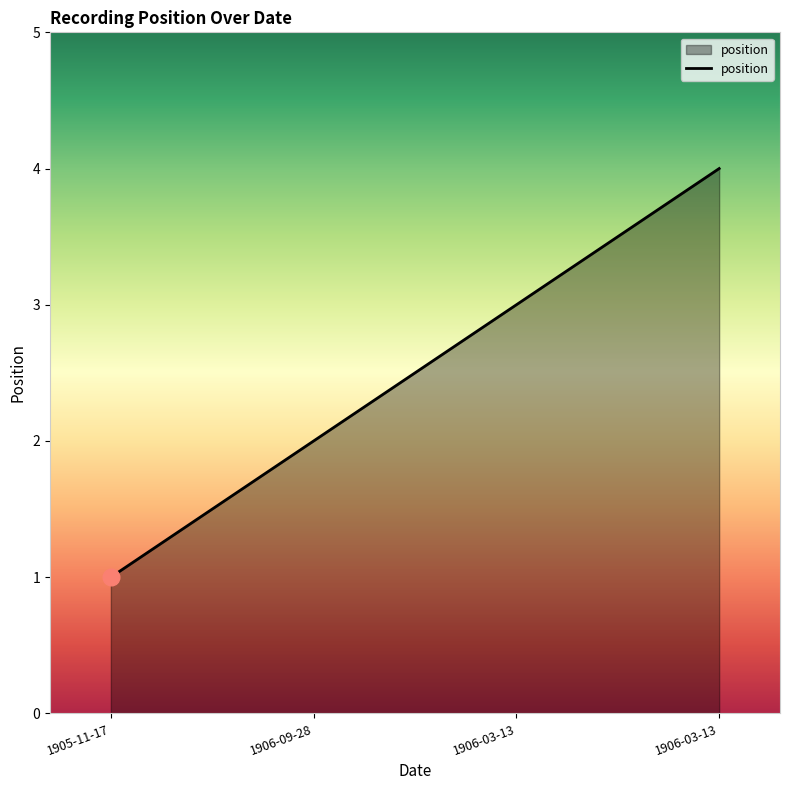

How many lines are shown in the chart?

1